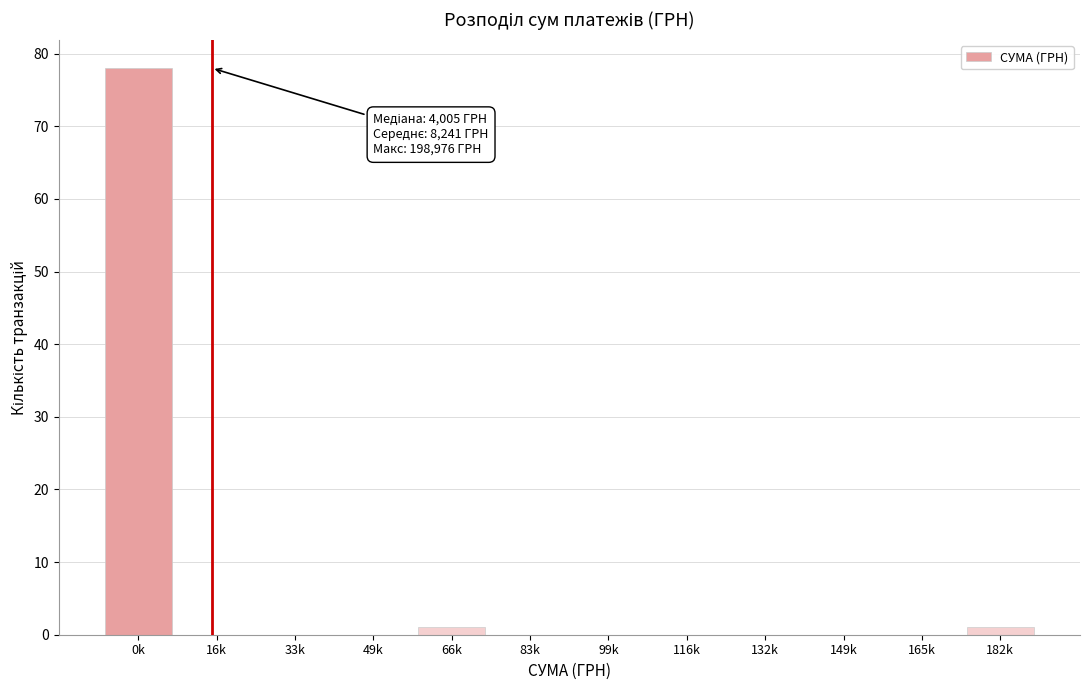

Reading right to left, extract all data points from this chart.

182k=1	165k=0	149k=0	132k=0	116k=0	99k=0	83k=0	66k=1	49k=0	33k=0	16k=0	0k=78